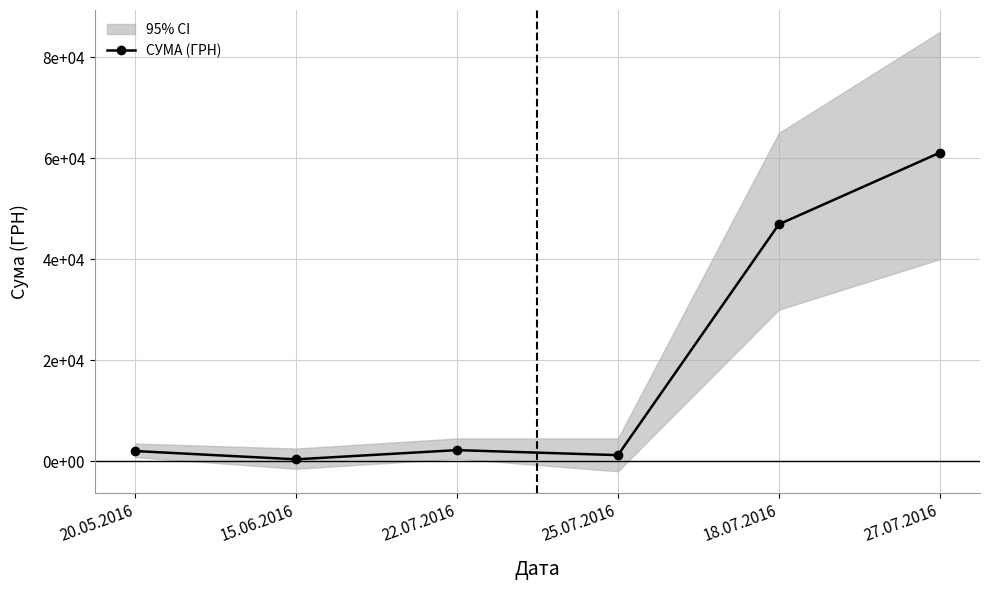

Rank the categories by value from highest to lowest.

27.07.2016, 18.07.2016, 22.07.2016, 20.05.2016, 25.07.2016, 15.06.2016